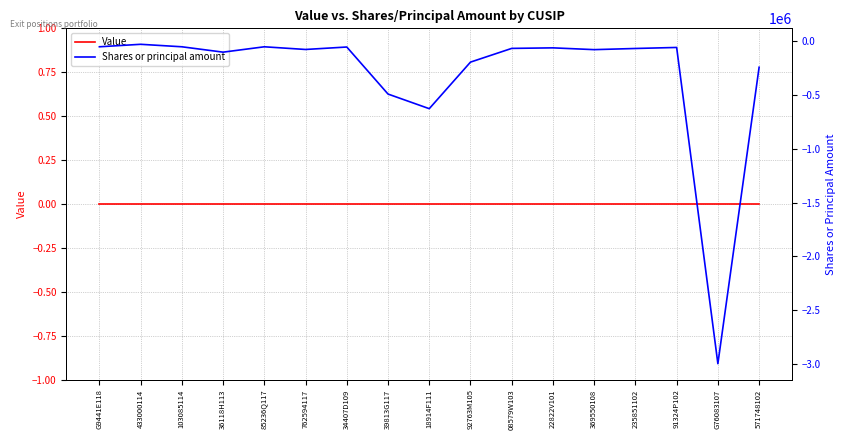

Between 433000114 and 36118H113, which series saw the biggest shift?

Shares or principal amount